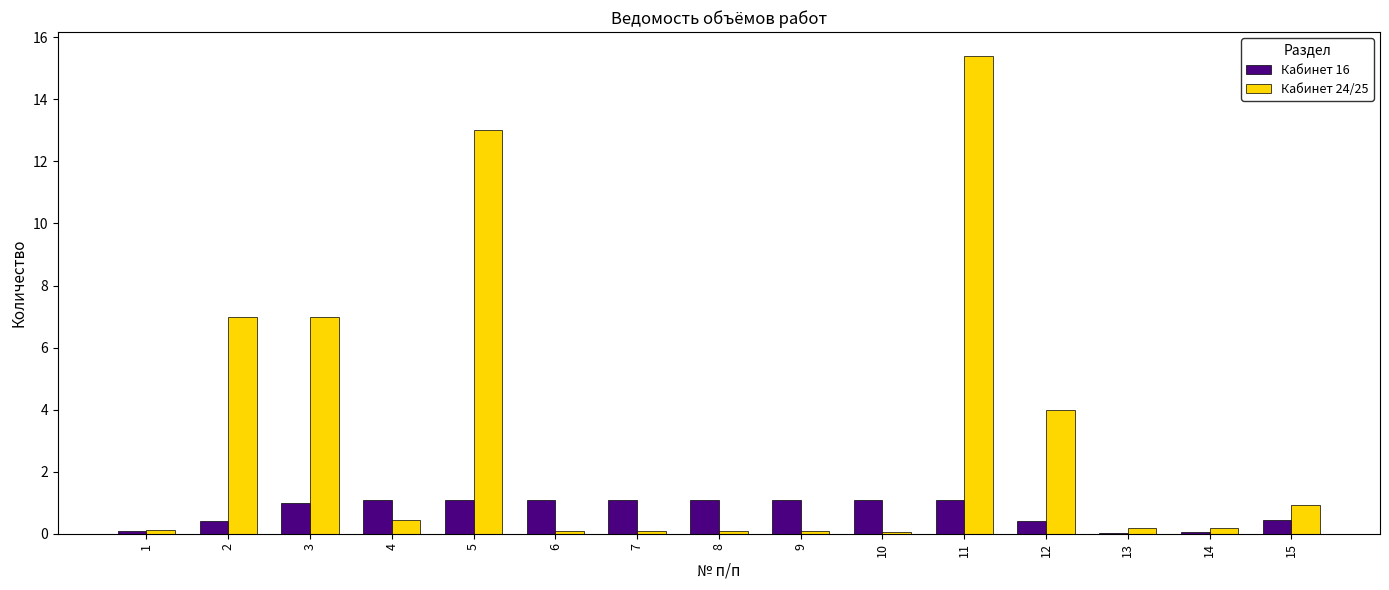

At which category is the sum across all series the highest?

11